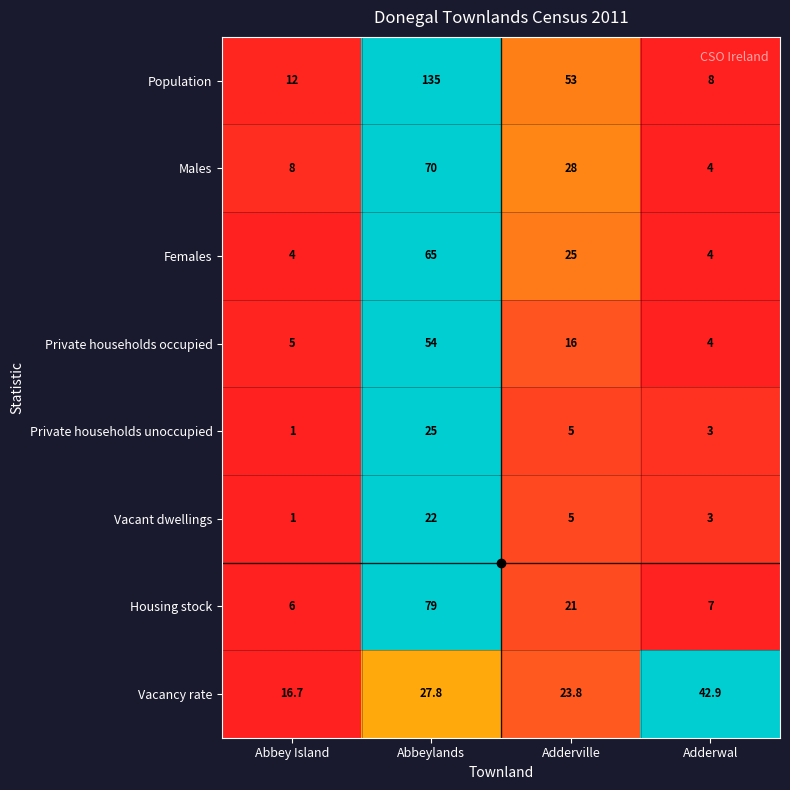

What is the approximate value of Population at Abbey Island?

12.0